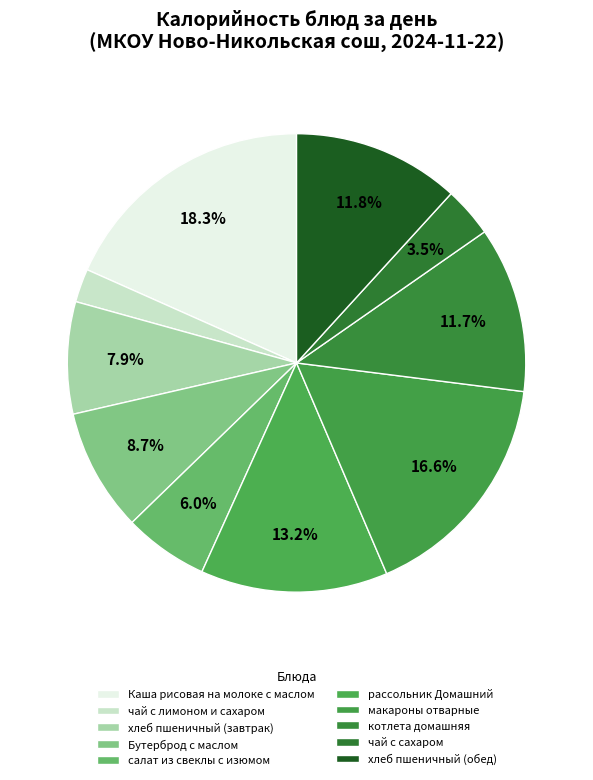

How many slices are in this pie chart?

10